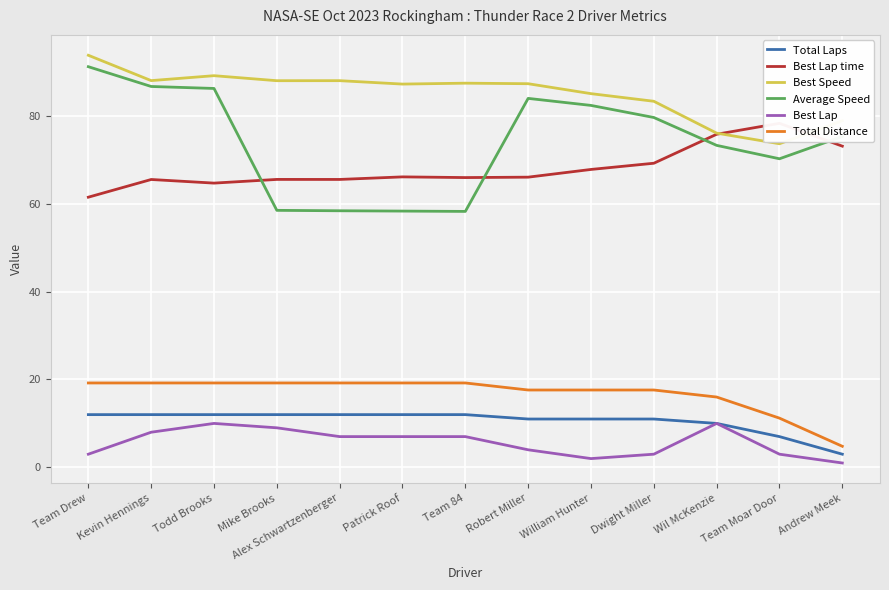

Where is the first local minimum for Average Speed?

Team 84